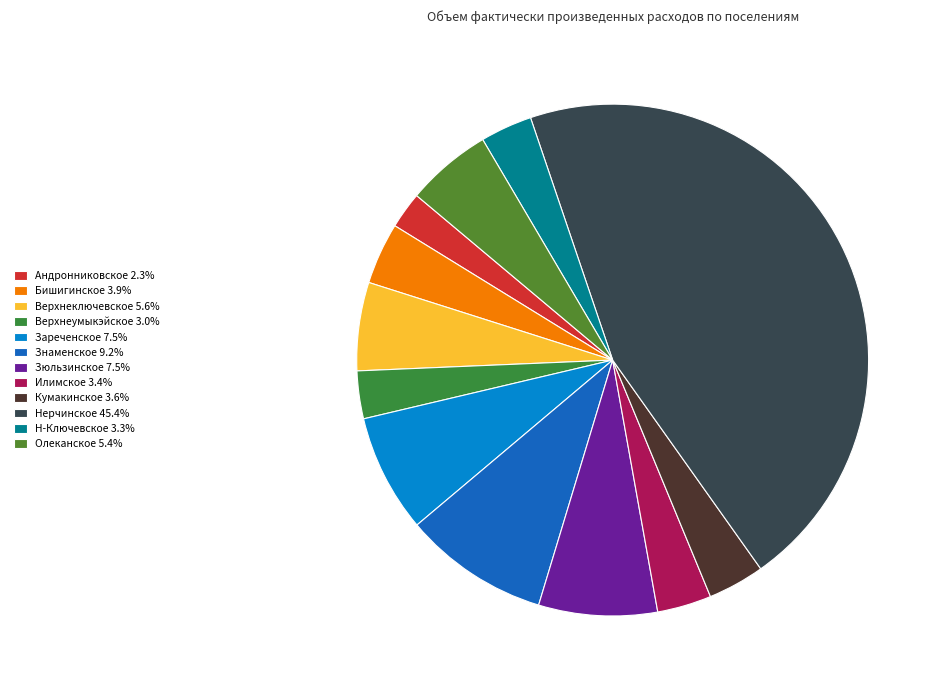

How many slices are in this pie chart?

12